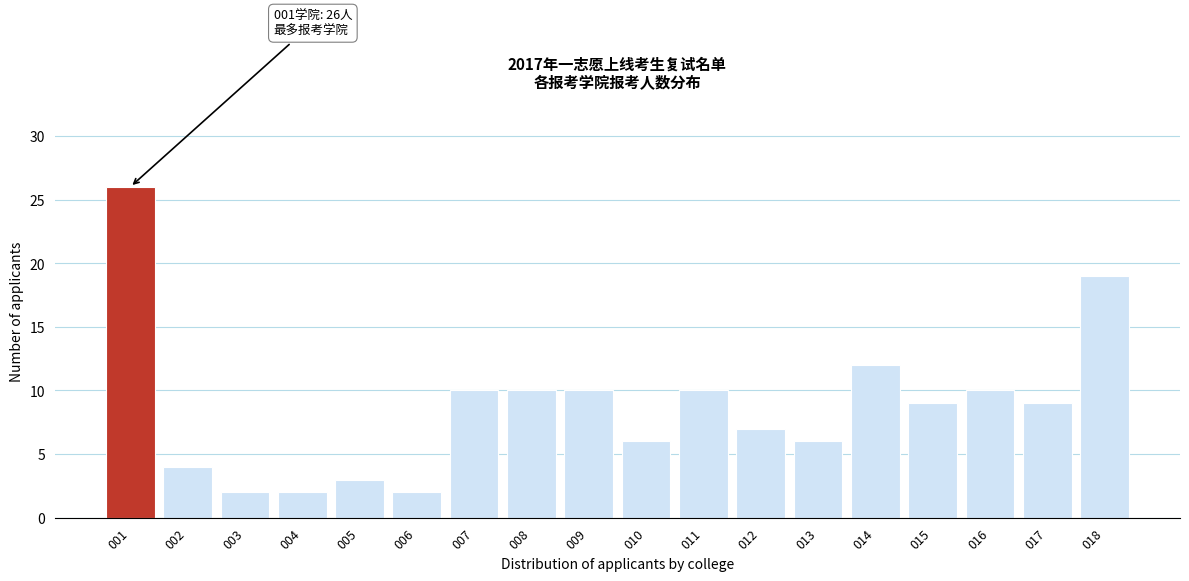

Reading left to right, list all the values displayed in this chart.

26	4	2	2	3	2	10	10	10	6	10	7	6	12	9	10	9	19